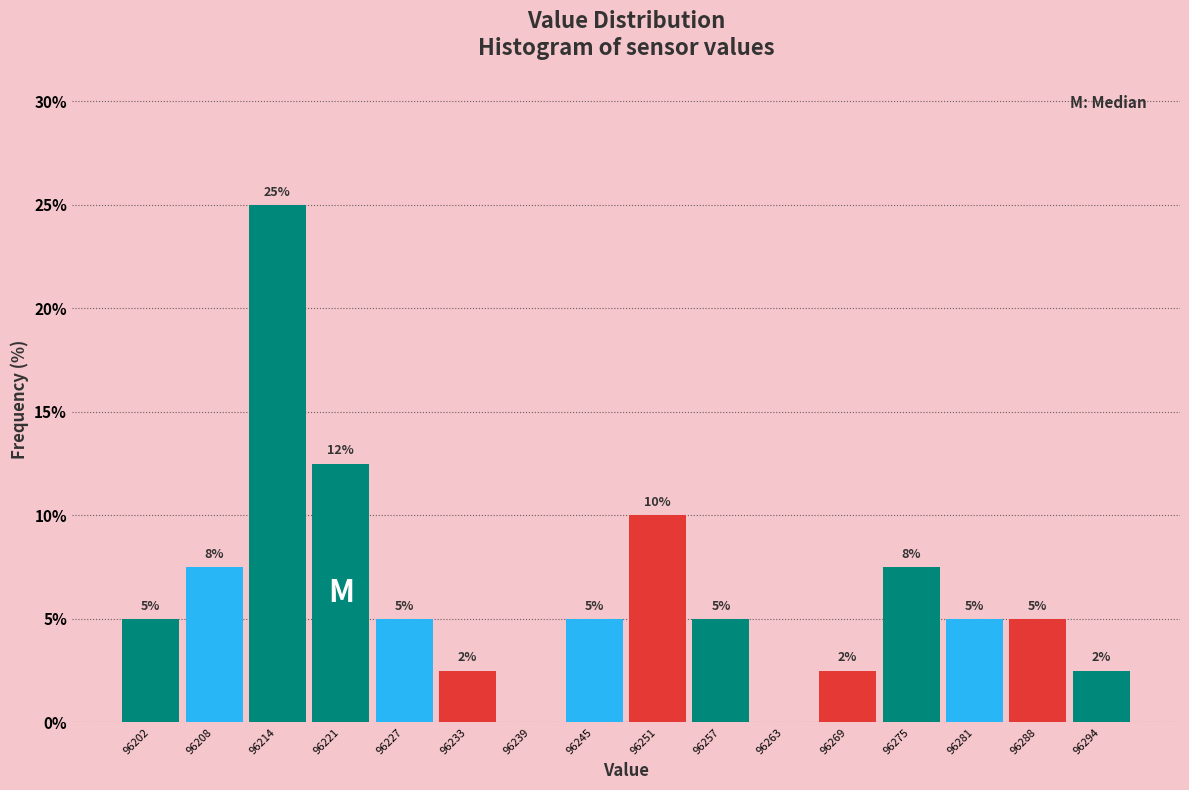

Over which range of the x-axis is the bar tallest?

96211 to 96217